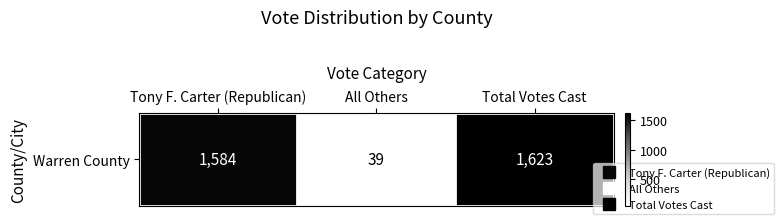

What is the approximate value at All Others?

39